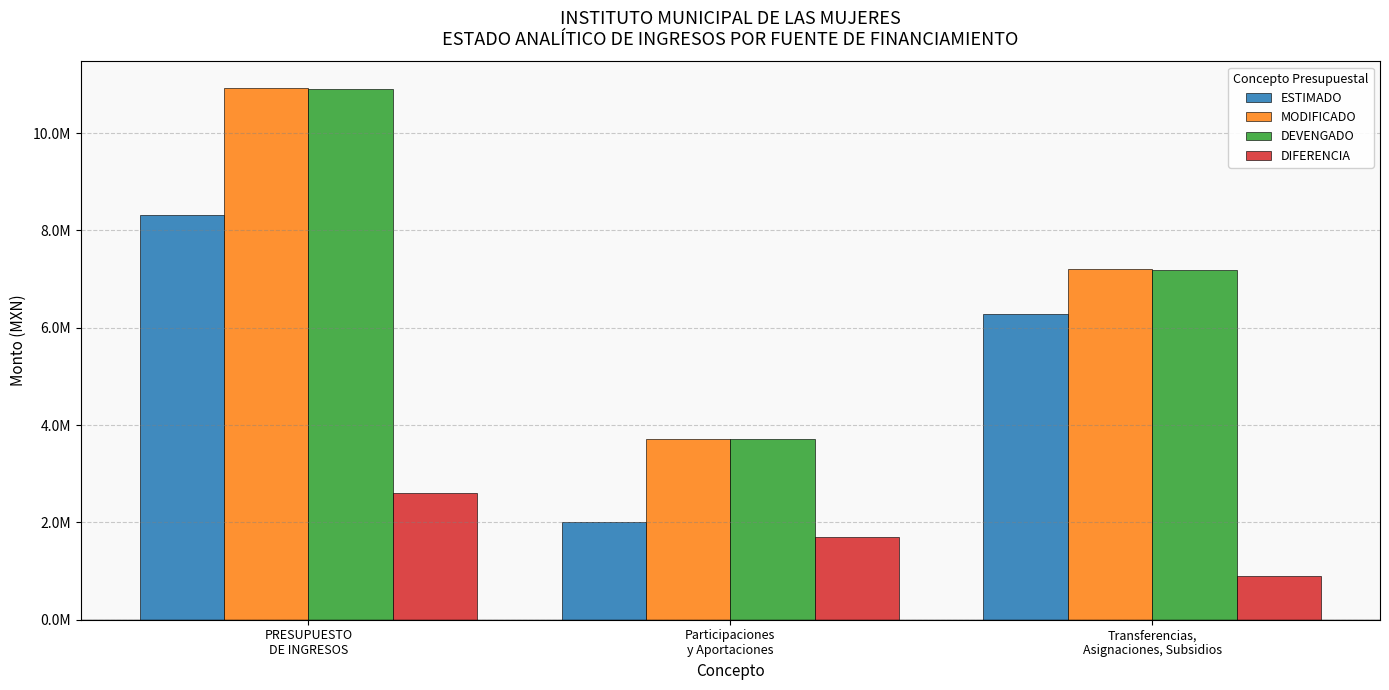

What is the label of the 1st bar from the right?

Transferencias,
Asignaciones, Subsidios